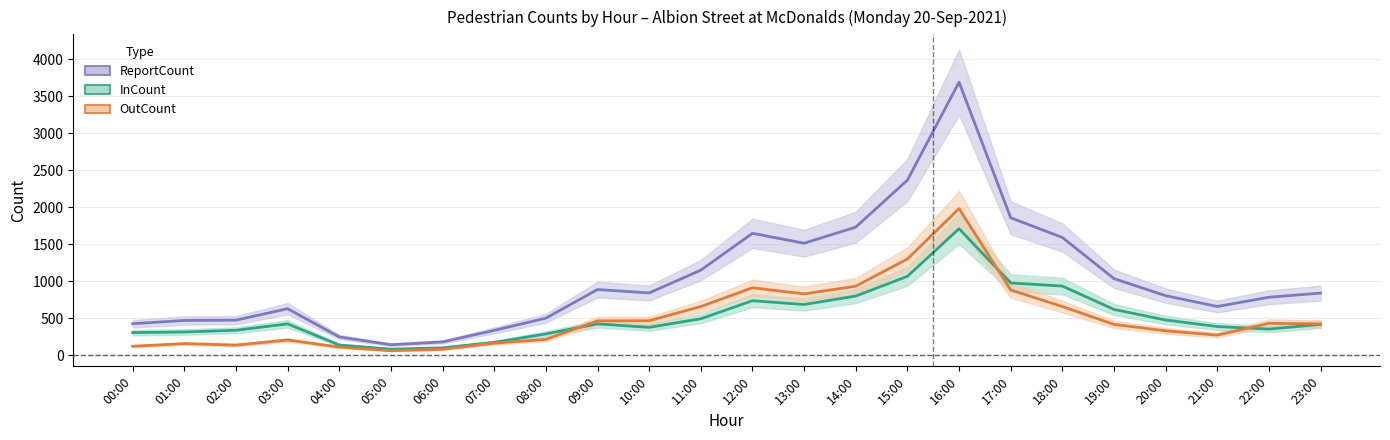

Which series has the widest spread of values?

ReportCount